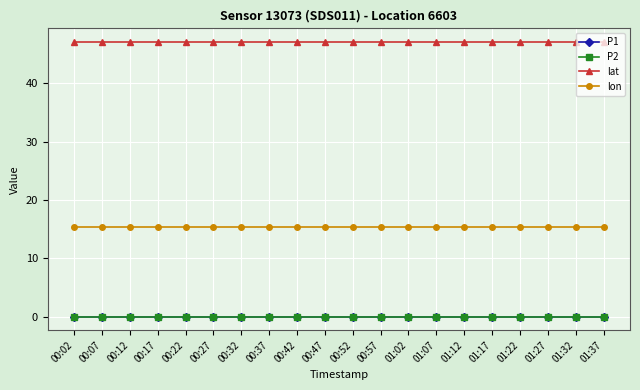

Is the value of P1 at 01:12 greater than the value of lat at 00:02?

No